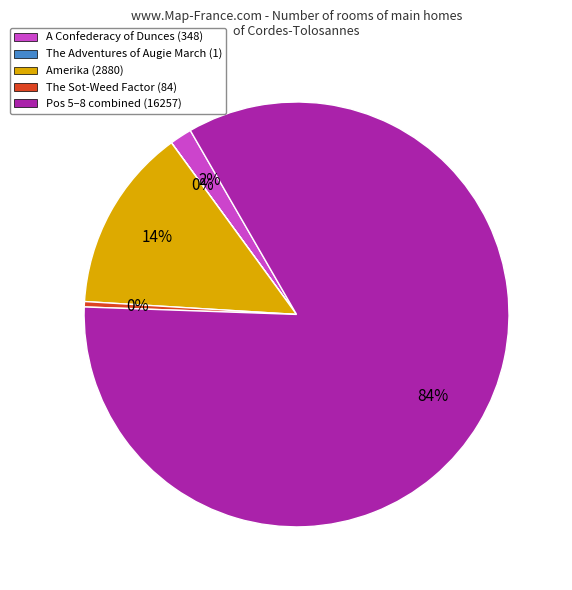

To the nearest percent, what is the average slice percentage?

20%